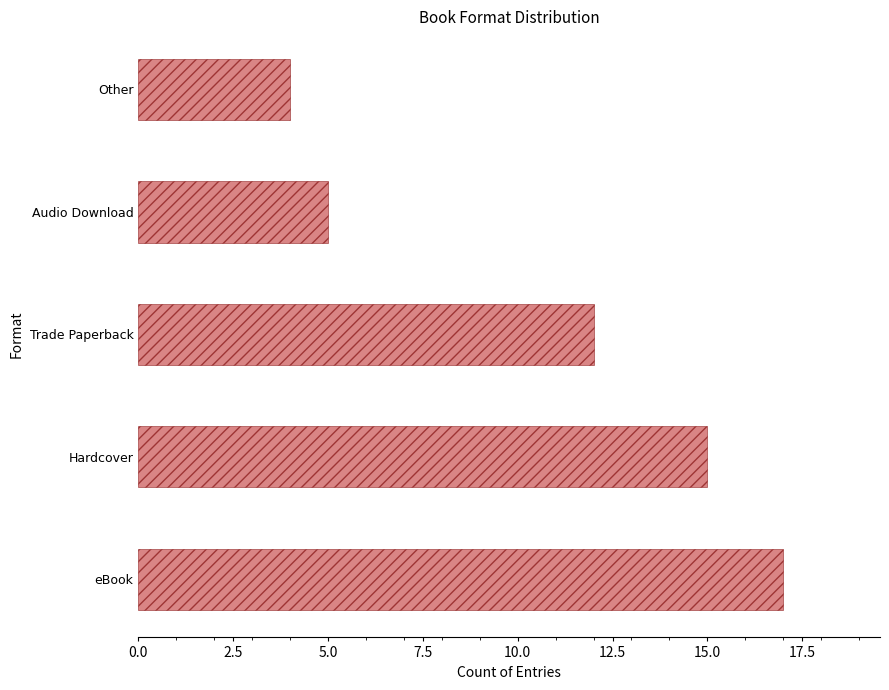

What is the average value?

11